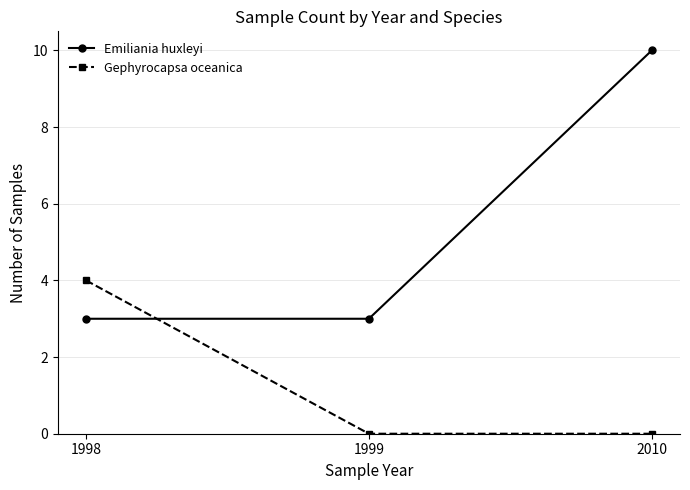

Is the value of Gephyrocapsa oceanica at 2010 greater than the value of Emiliania huxleyi at 1998?

No